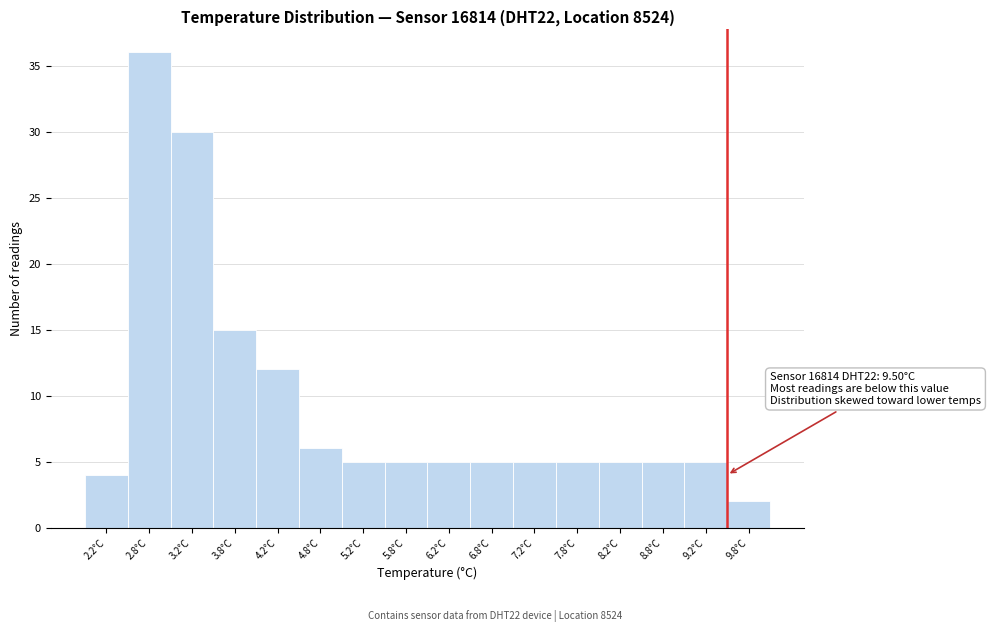

Which range on the x-axis has the tallest bar?

2.5 to 3.0